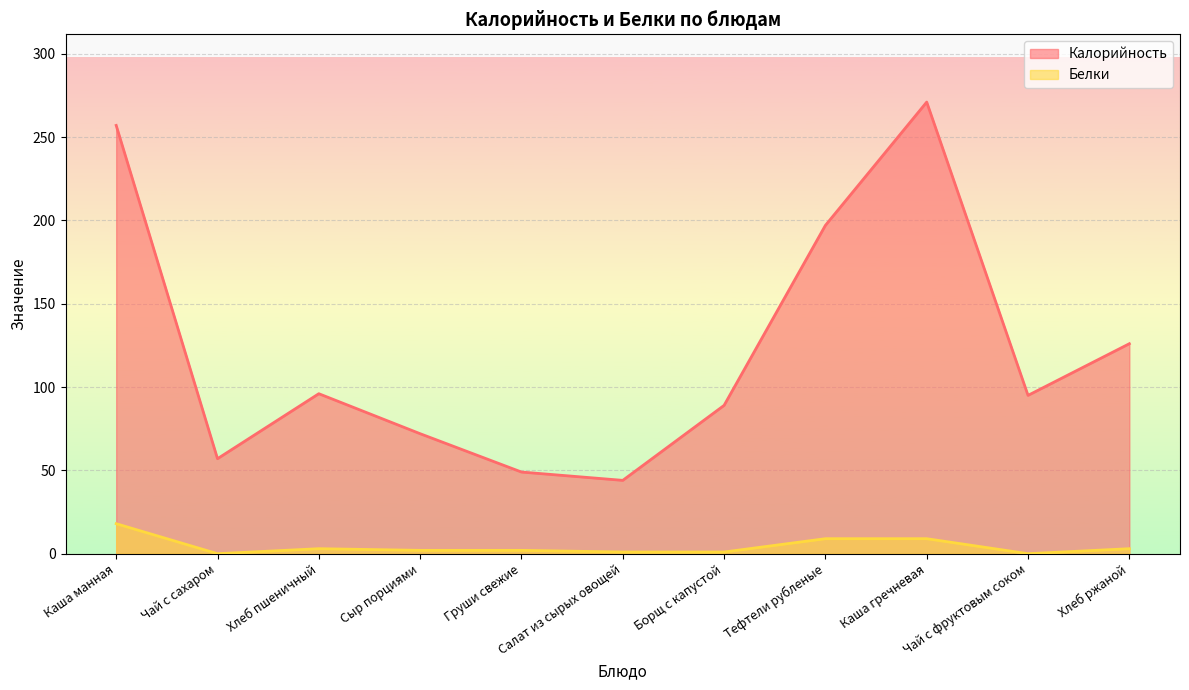

At how many categories does at least one series exceed 148?

3